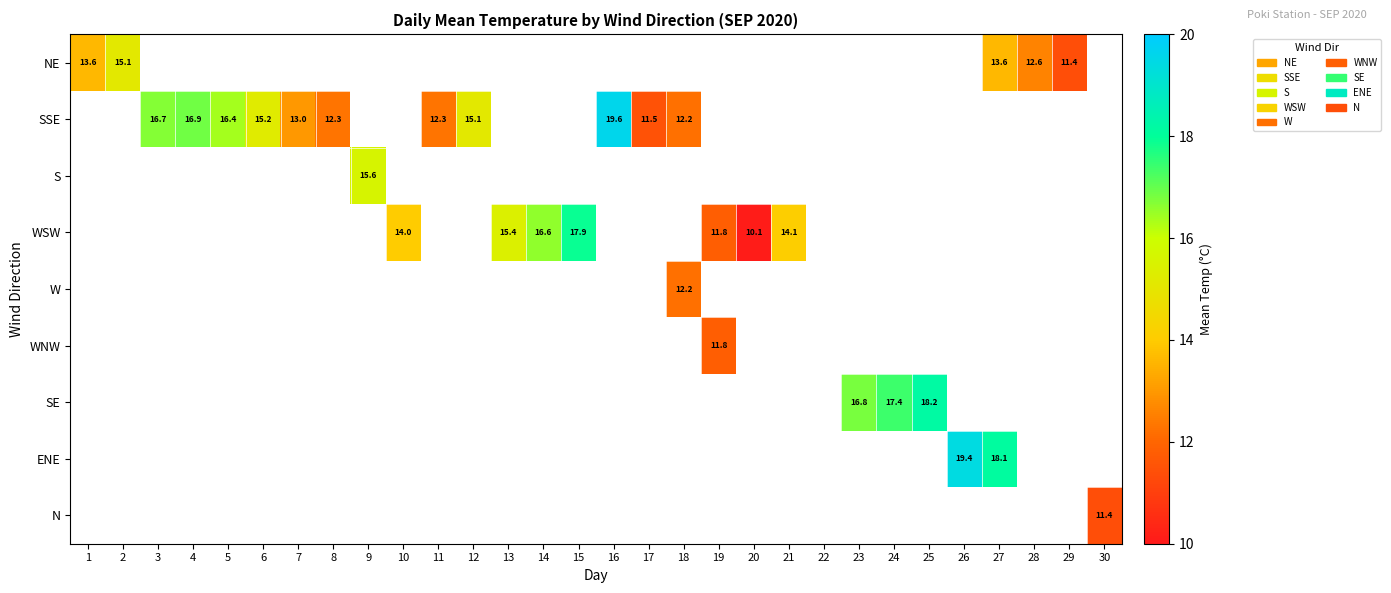

How many data points does each series have?

30